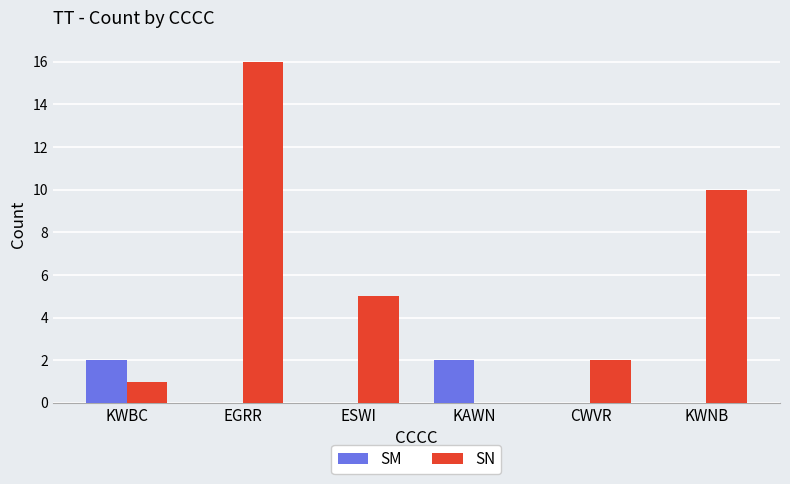

Are the bars horizontal?

No